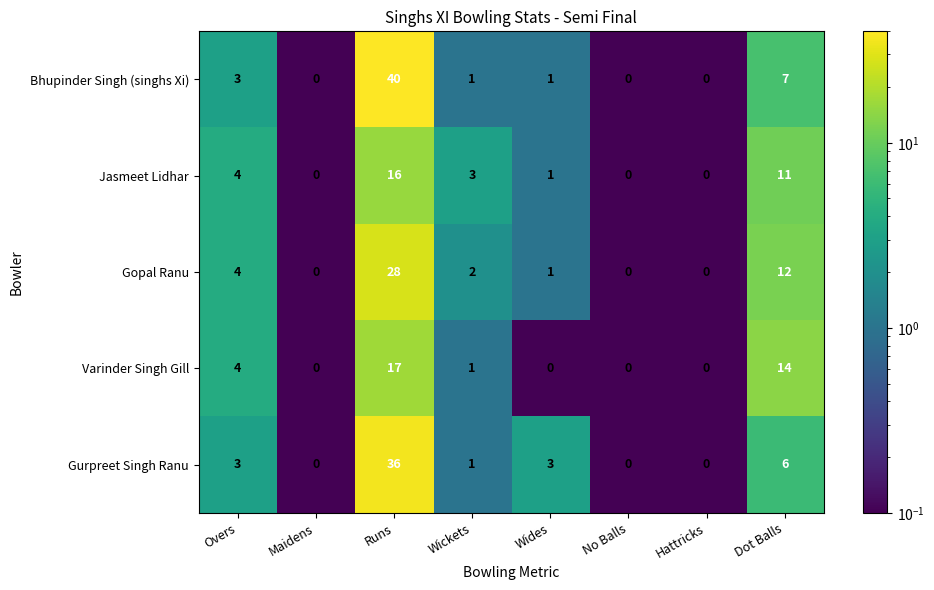

At which category is the sum across all series the highest?

Runs